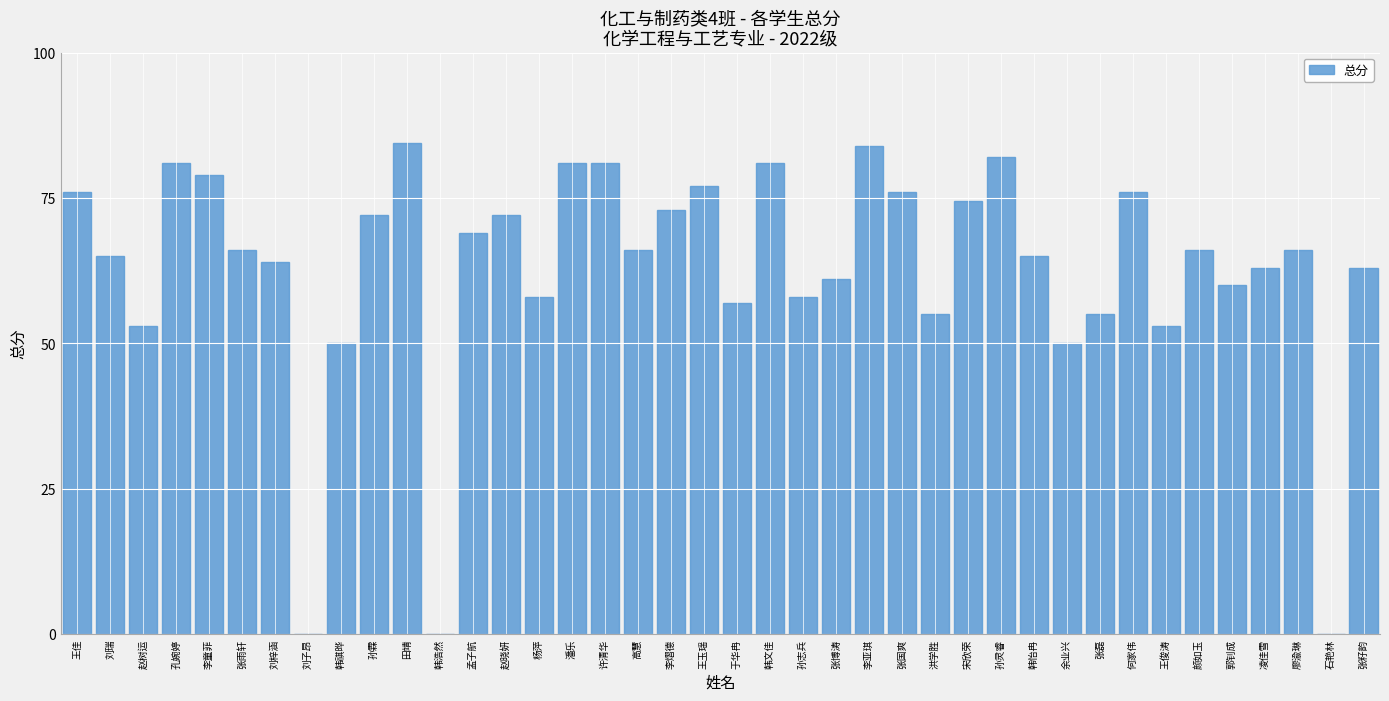

What is the sum of all values?

2513.0